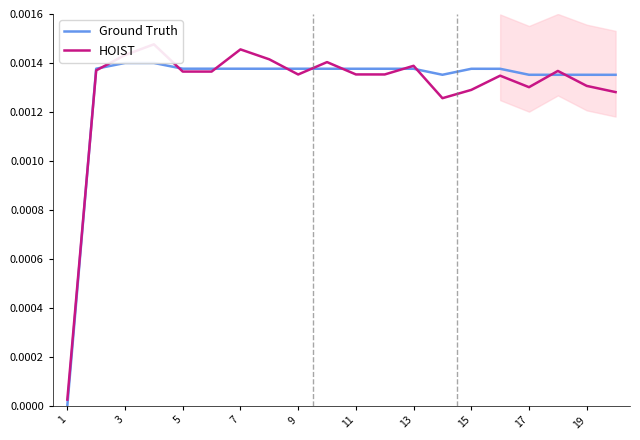

The value of Ground Truth at 13 is 0.0. True or false?

False